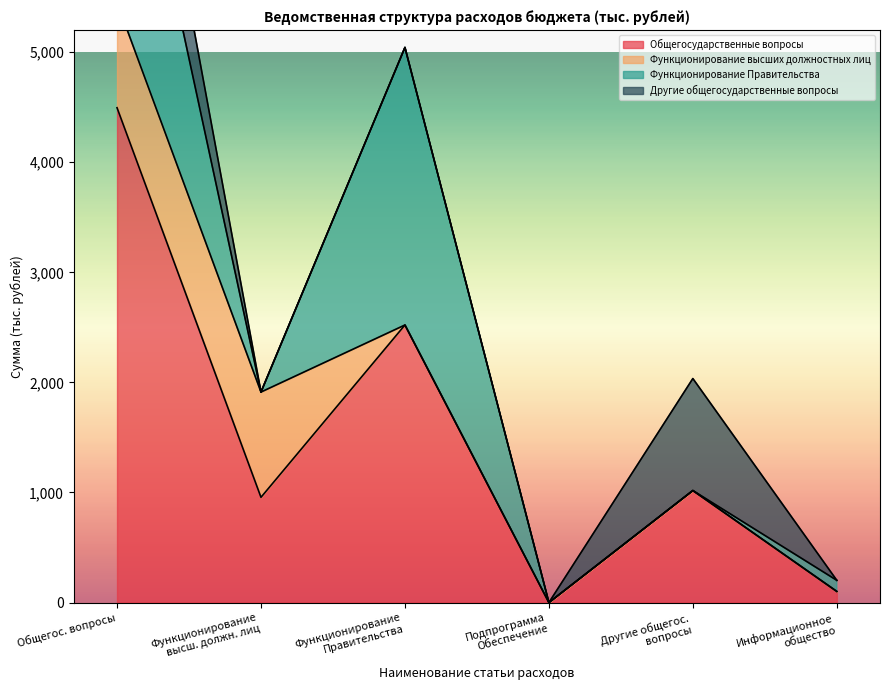

What is the difference between the highest and lowest values at Функционирование Правительства?

2521.5